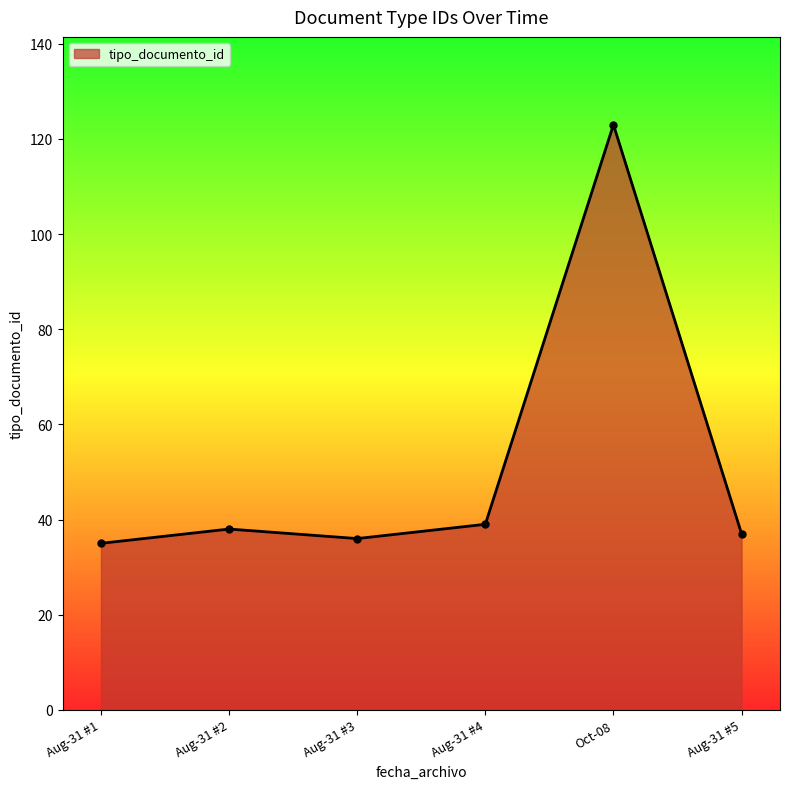

What is the sum of all values?

308